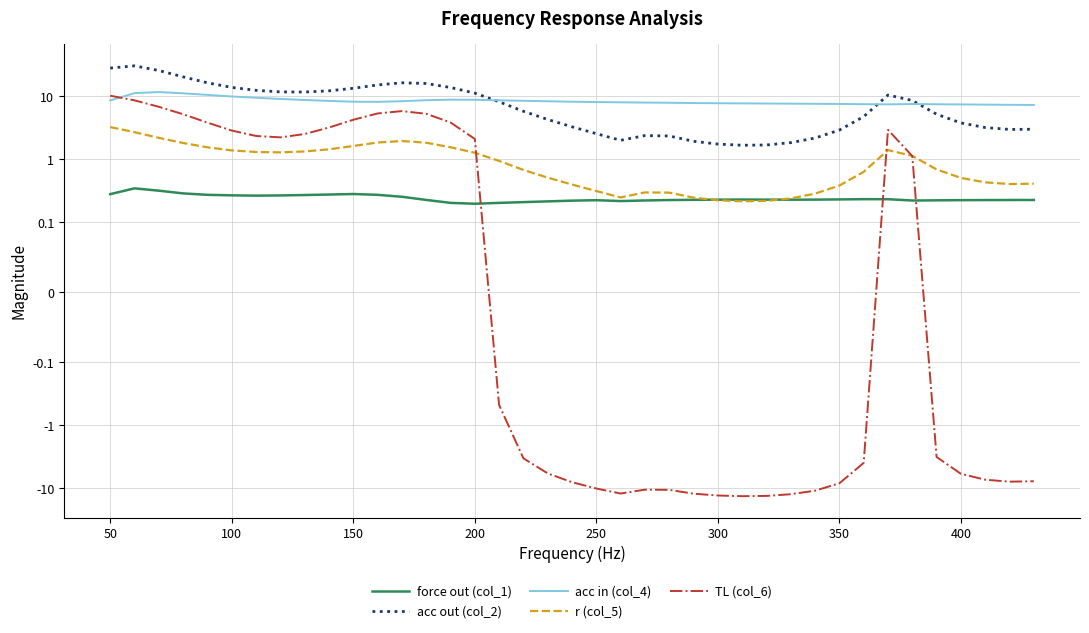

Between 150 and 250, which series saw the biggest shift?

TL (col_6)